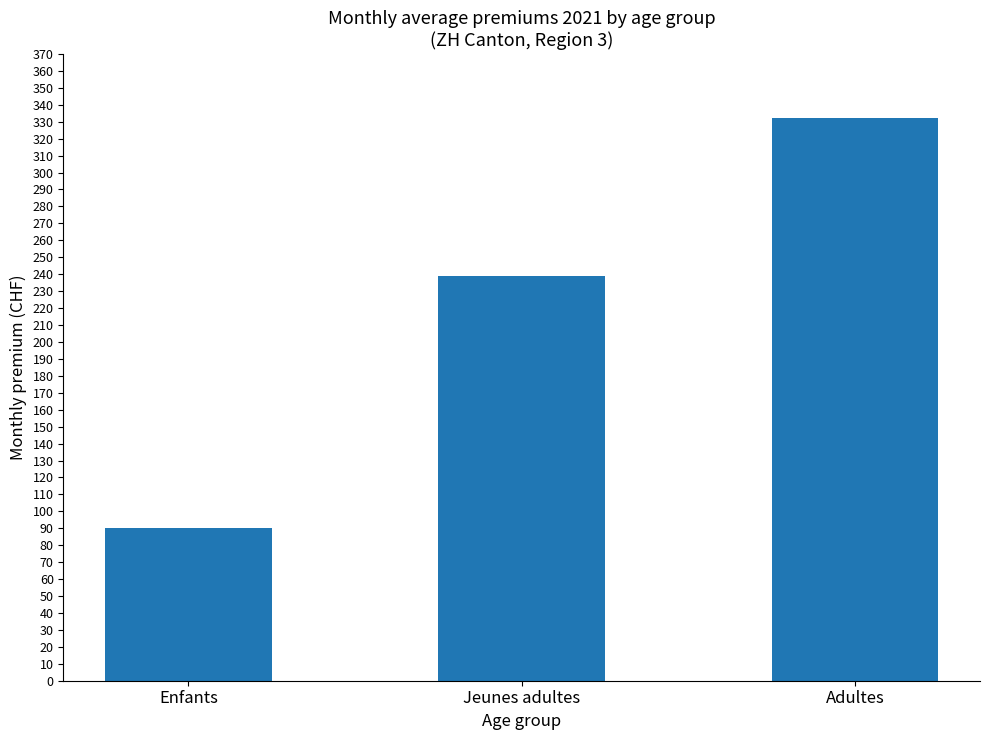

List the labels in order of value, smallest first.

Enfants, Jeunes adultes, Adultes